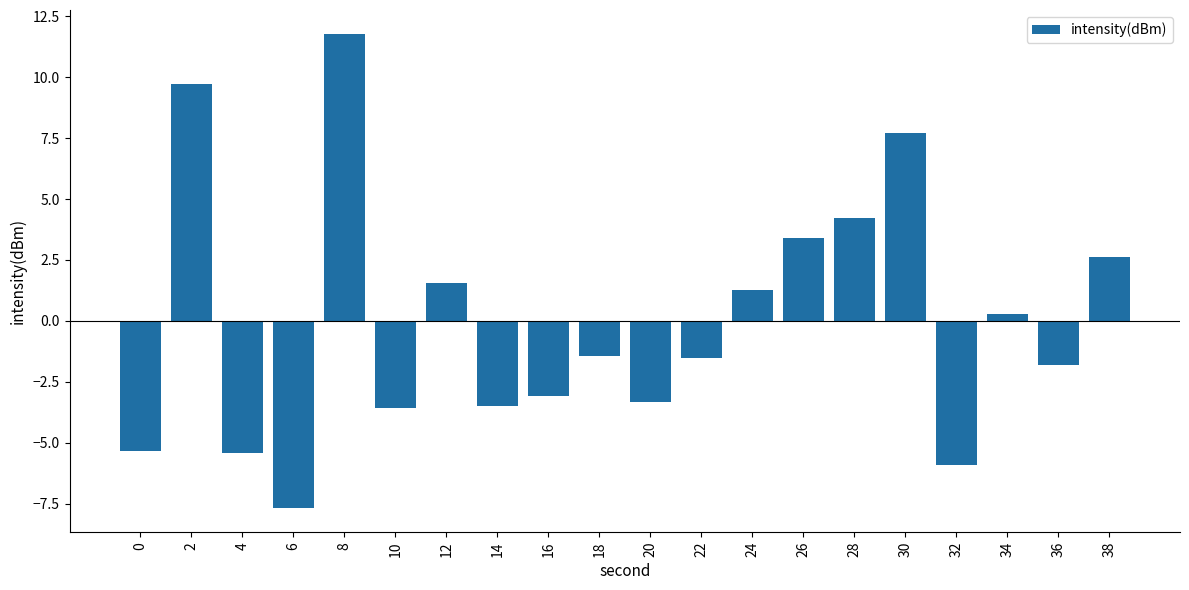

Reading left to right, list all the values displayed in this chart.

0=-5.4	2=9.7	4=-5.4	6=-7.7	8=11.8	10=-3.6	12=1.6	14=-3.5	16=-3.1	18=-1.5	20=-3.3	22=-1.5	24=1.3	26=3.4	28=4.2	30=7.7	32=-5.9	34=0.3	36=-1.8	38=2.6